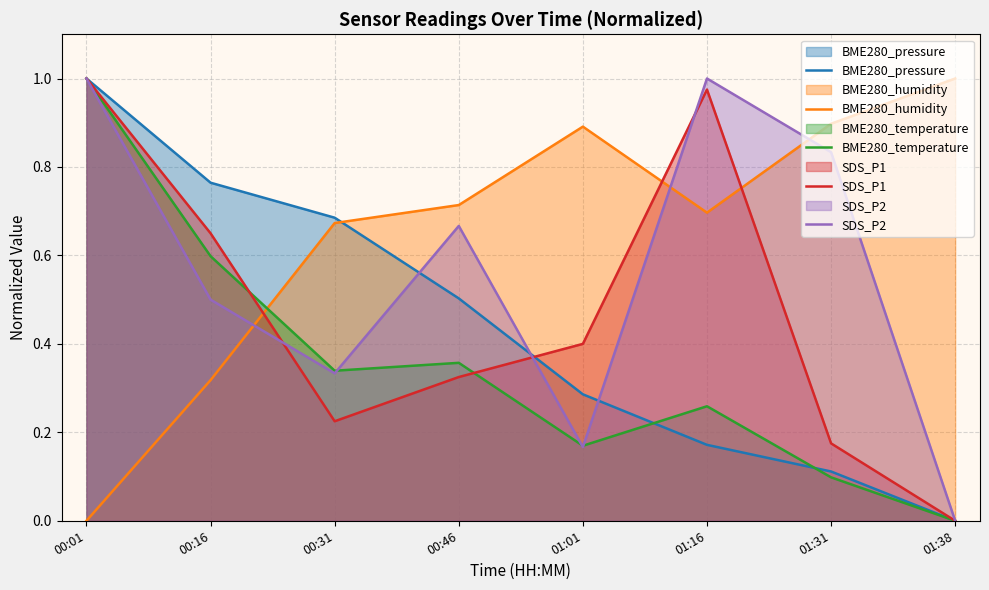

At which category does the chart reach its peak across all series?

00:01